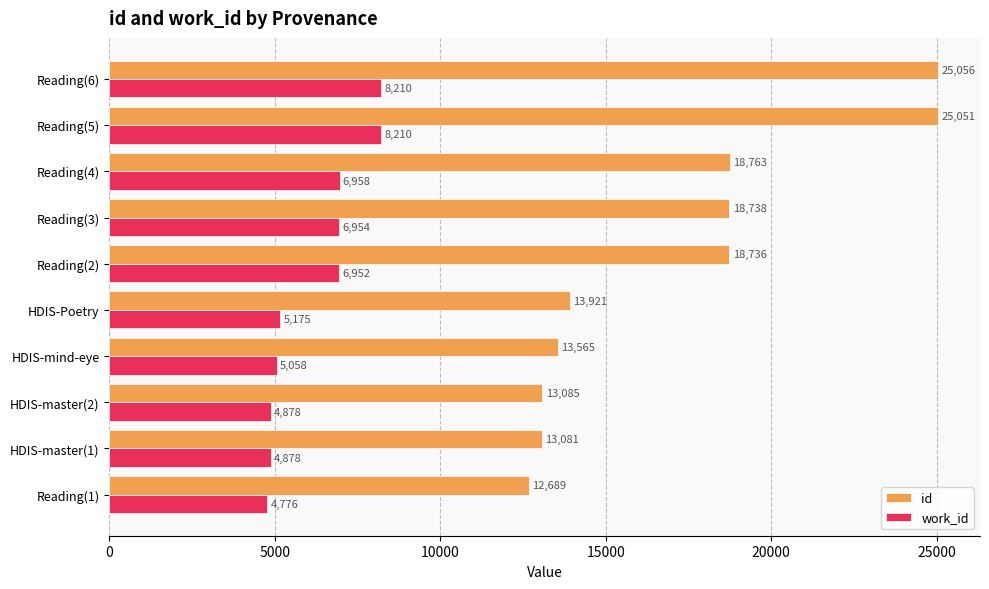

At how many categories does at least one series exceed 20071?

2